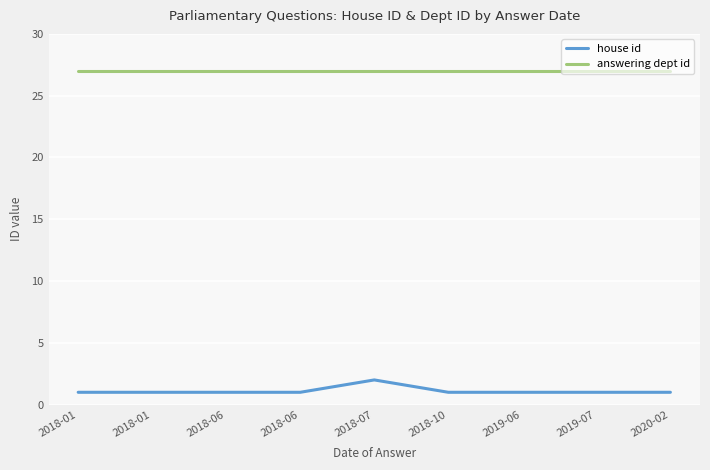

What is the value of the answering dept id point at the 7th from the left?

27